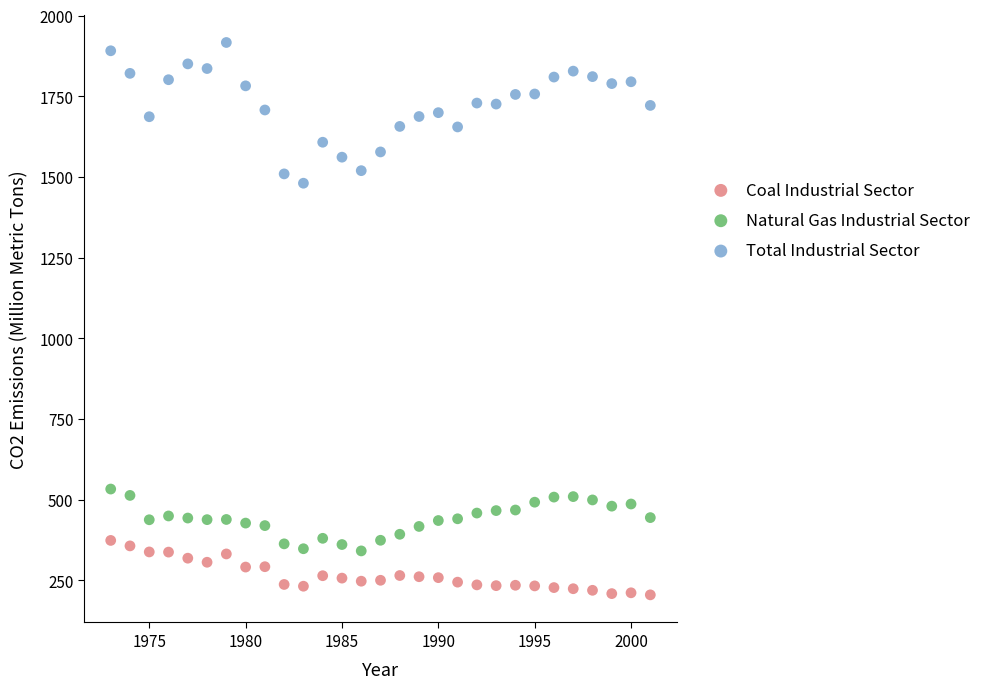

Which series has the largest Y range (max minus min)?

Total Industrial Sector